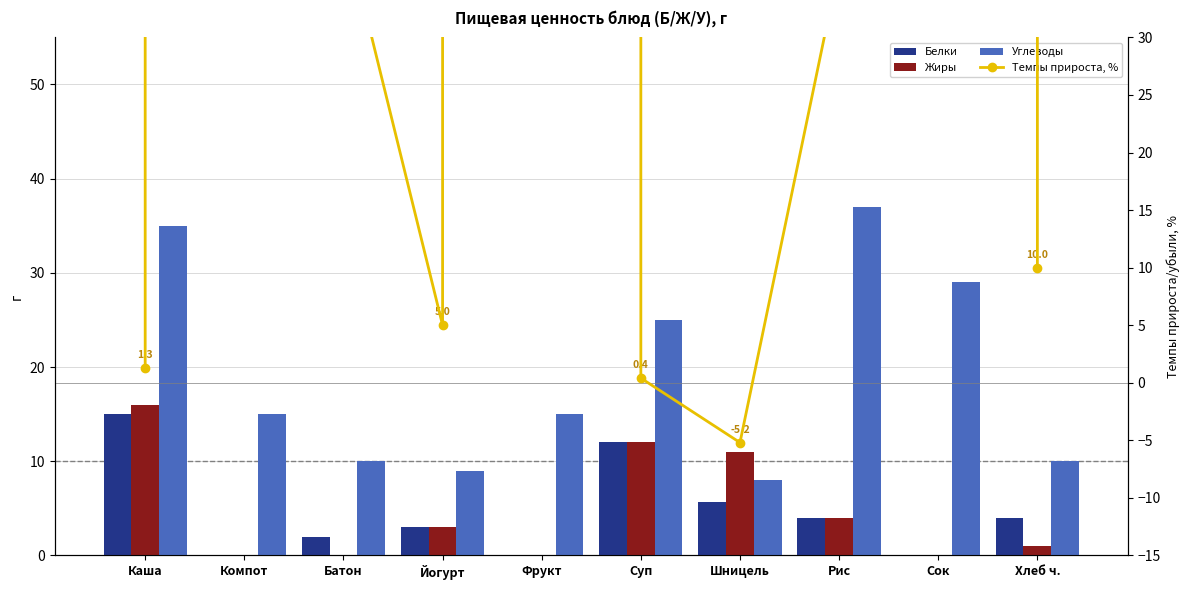

Which has a higher value, Рис or Хлеб ч.?

Рис